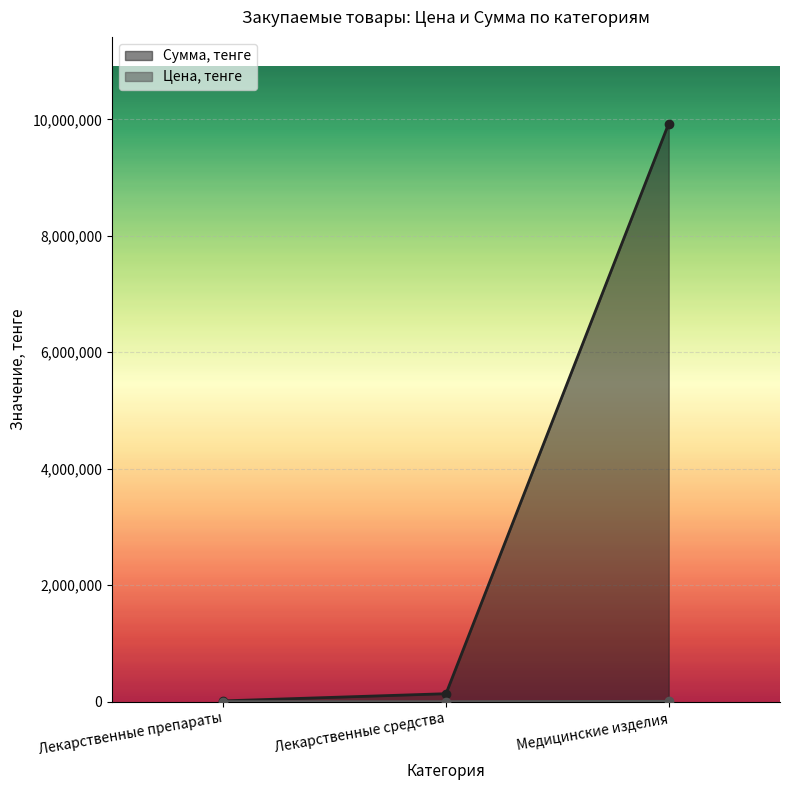

How many lines are shown in the chart?

2